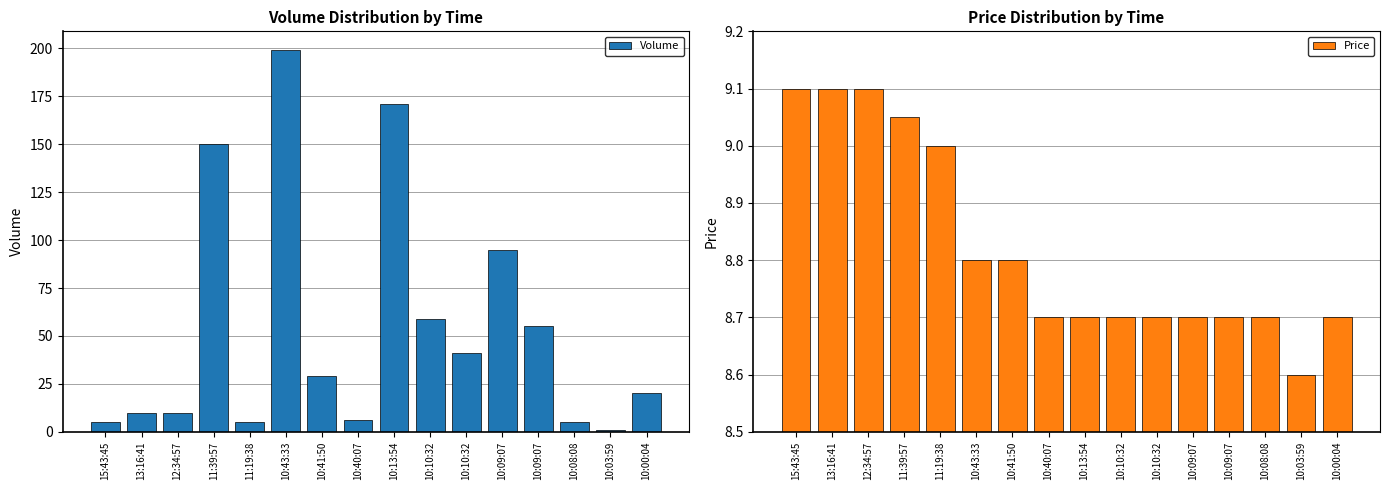

Reading left to right, transcribe all the data shown in this chart.

Volume: 5.0	10.0	10.0	150.0	5.0	199.0	29.0	6.0	171.0	59.0	41.0	95.0	55.0	5.0	1.0	20.0
Price: 9.1	9.1	9.1	9.1	9.0	8.8	8.8	8.7	8.7	8.7	8.7	8.7	8.7	8.7	8.6	8.7